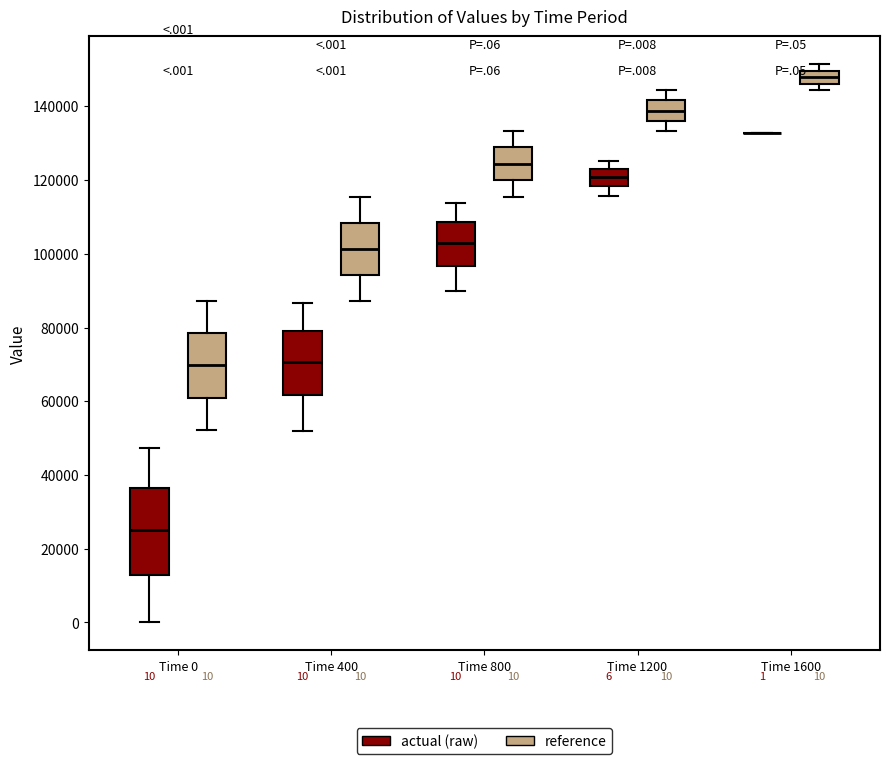

Comparing the boxes themselves (not the whiskers), which one is the tallest?

Time 0 (actual (raw))